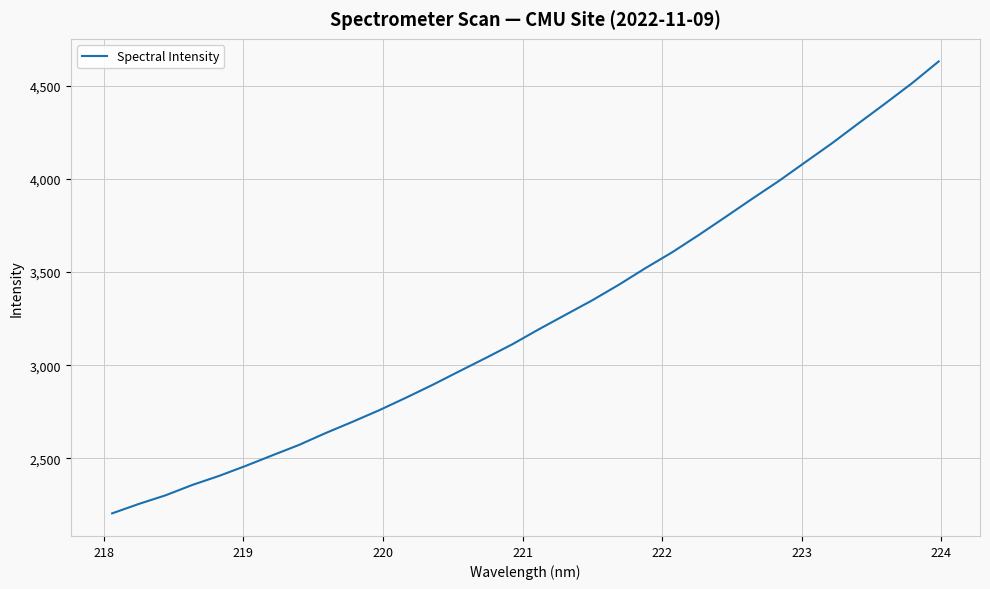

What is the difference between the maximum and minimum values?

2428.2